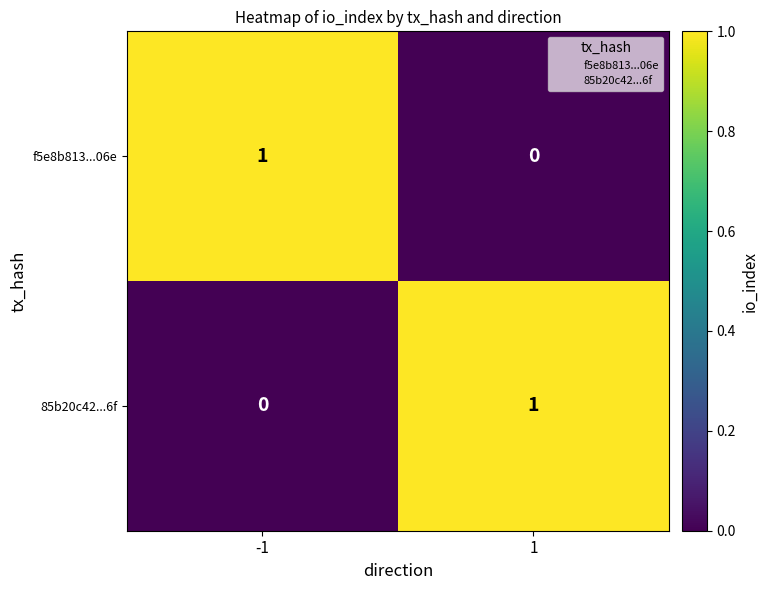

True or false: f5e8b813...06e has a value of 0 at 1.

True